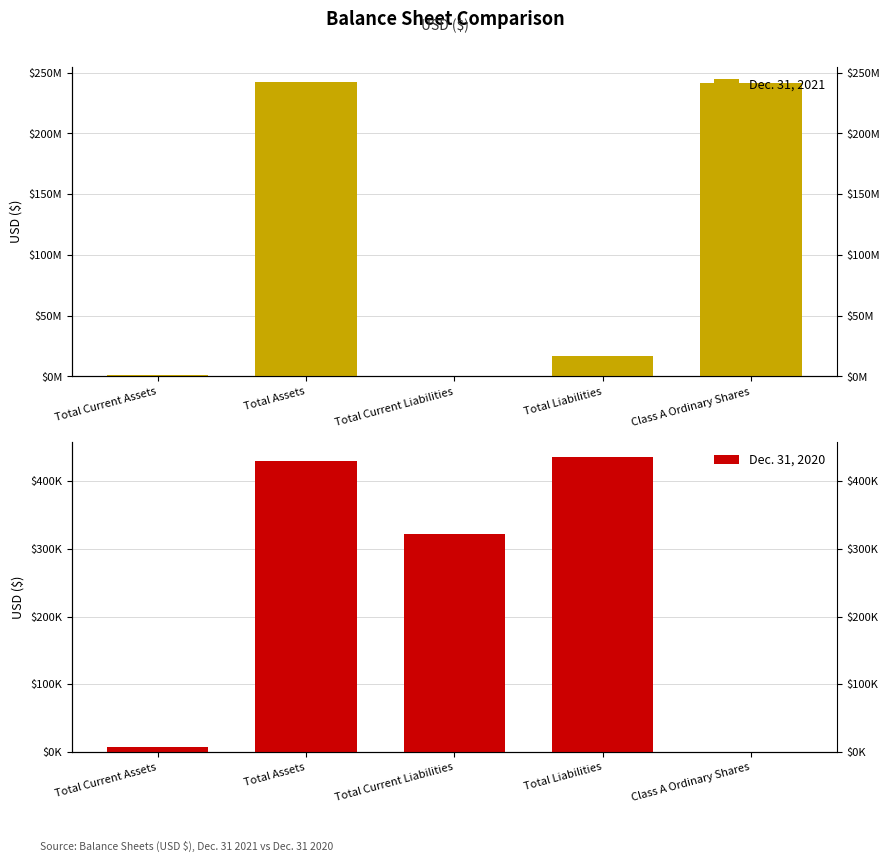

The value of Dec. 31, 2021 at Total Assets is 348236660. True or false?

False